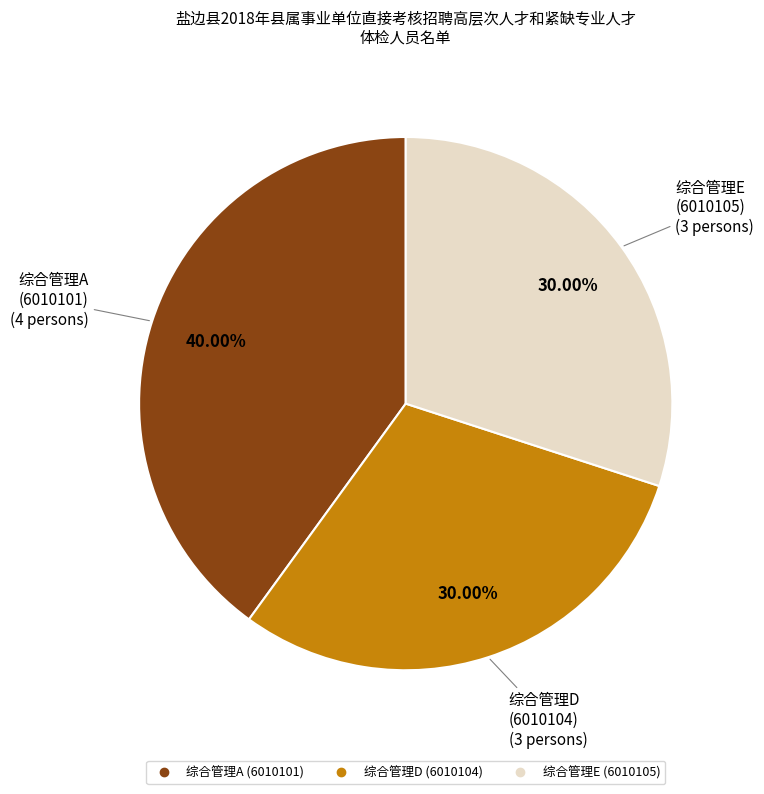

Which has a higher value, 综合管理A (6010101) or 综合管理E (6010105)?

综合管理A (6010101)